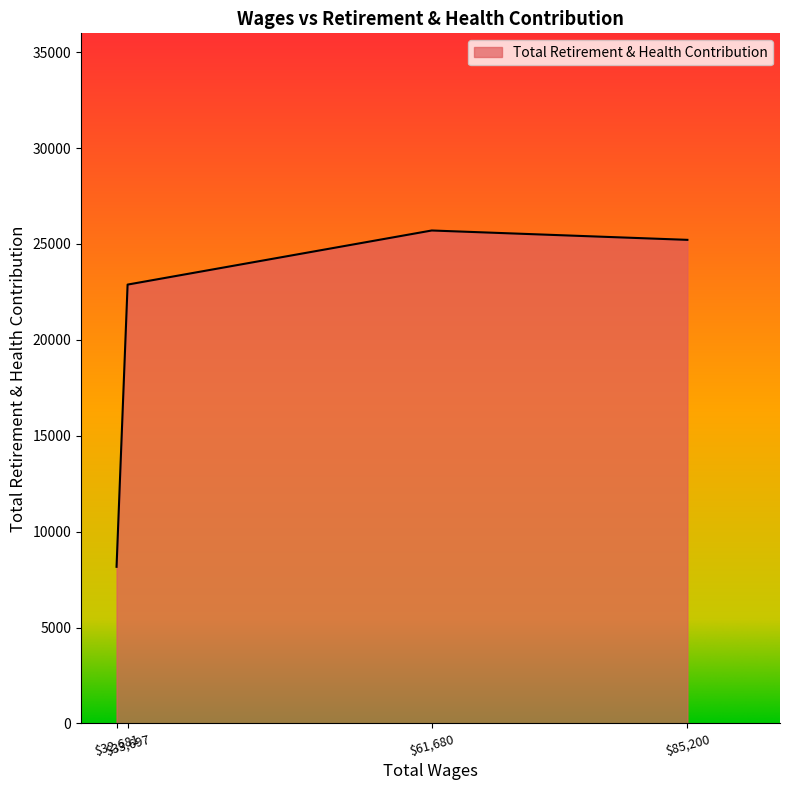

True or false: there are more than 2 points higher than both neighbors.

False